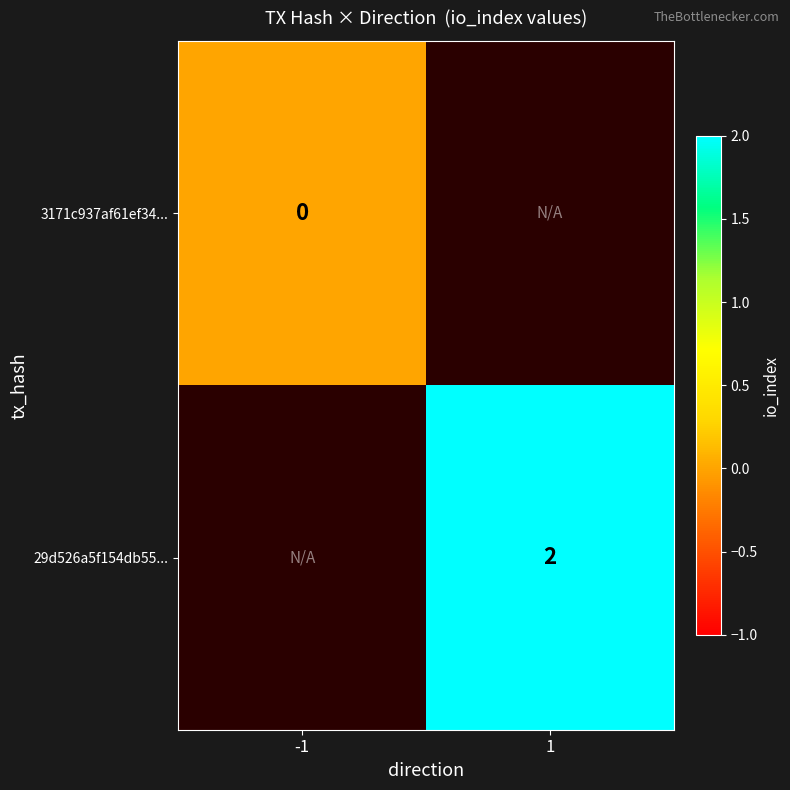

Which has a higher value, 1 or -1?

-1